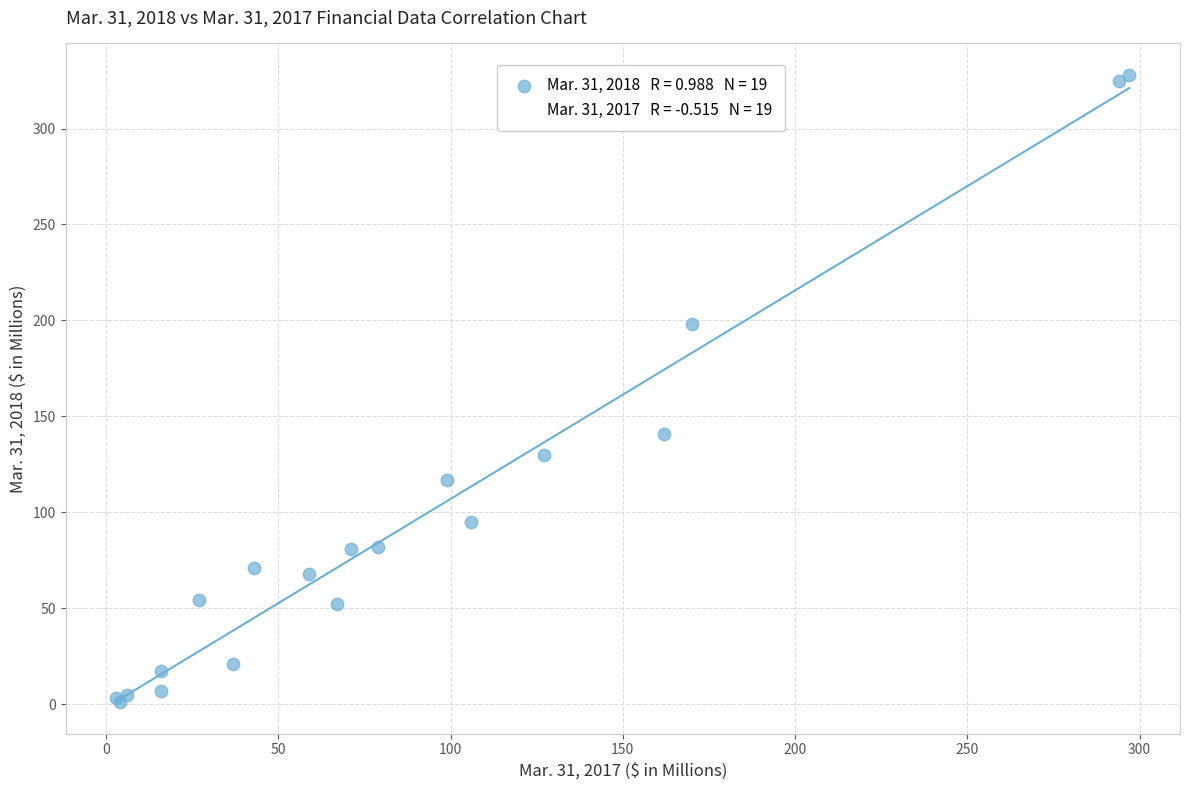

Across all series, what Y value is closest to 164?

141.0